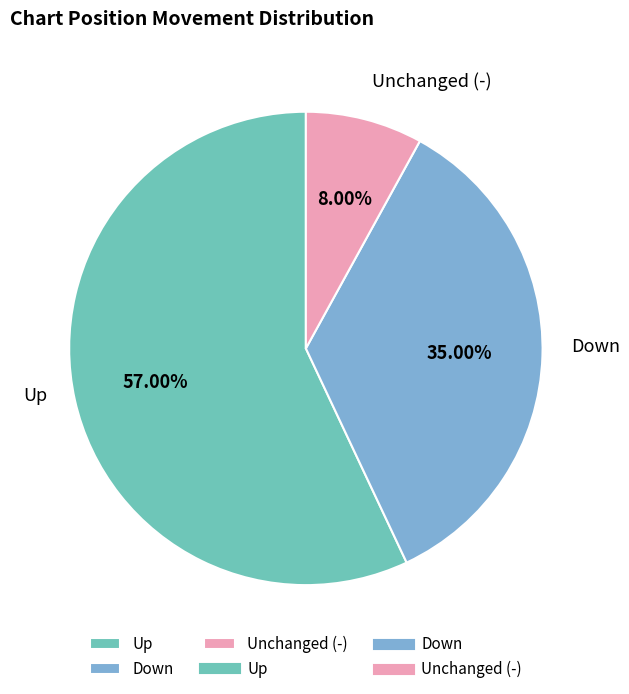

Do Unchanged (-) and Down together represent more than half of the pie?

No